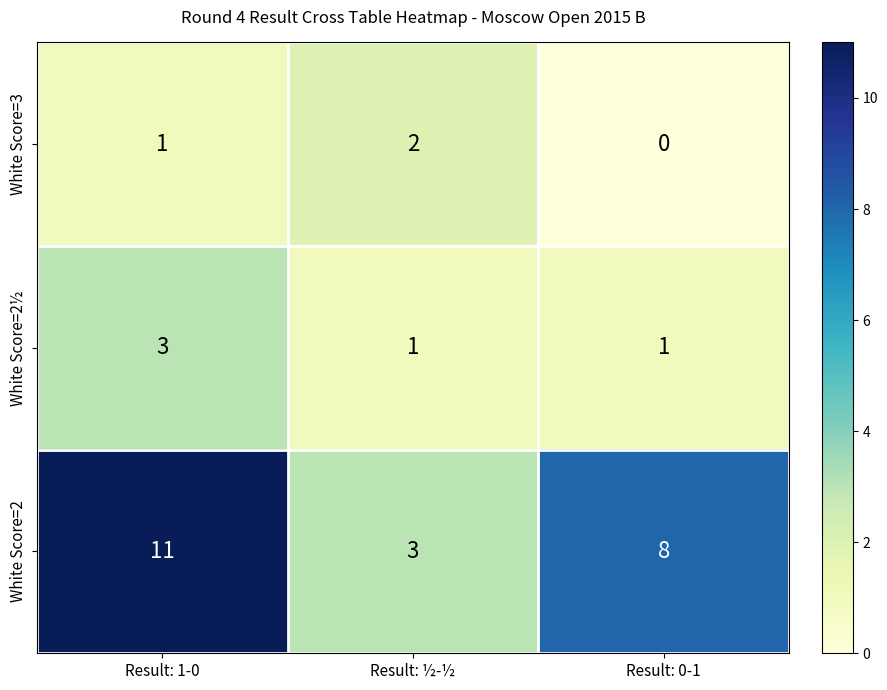

What is the total value across all series at Result: 1-0?

15